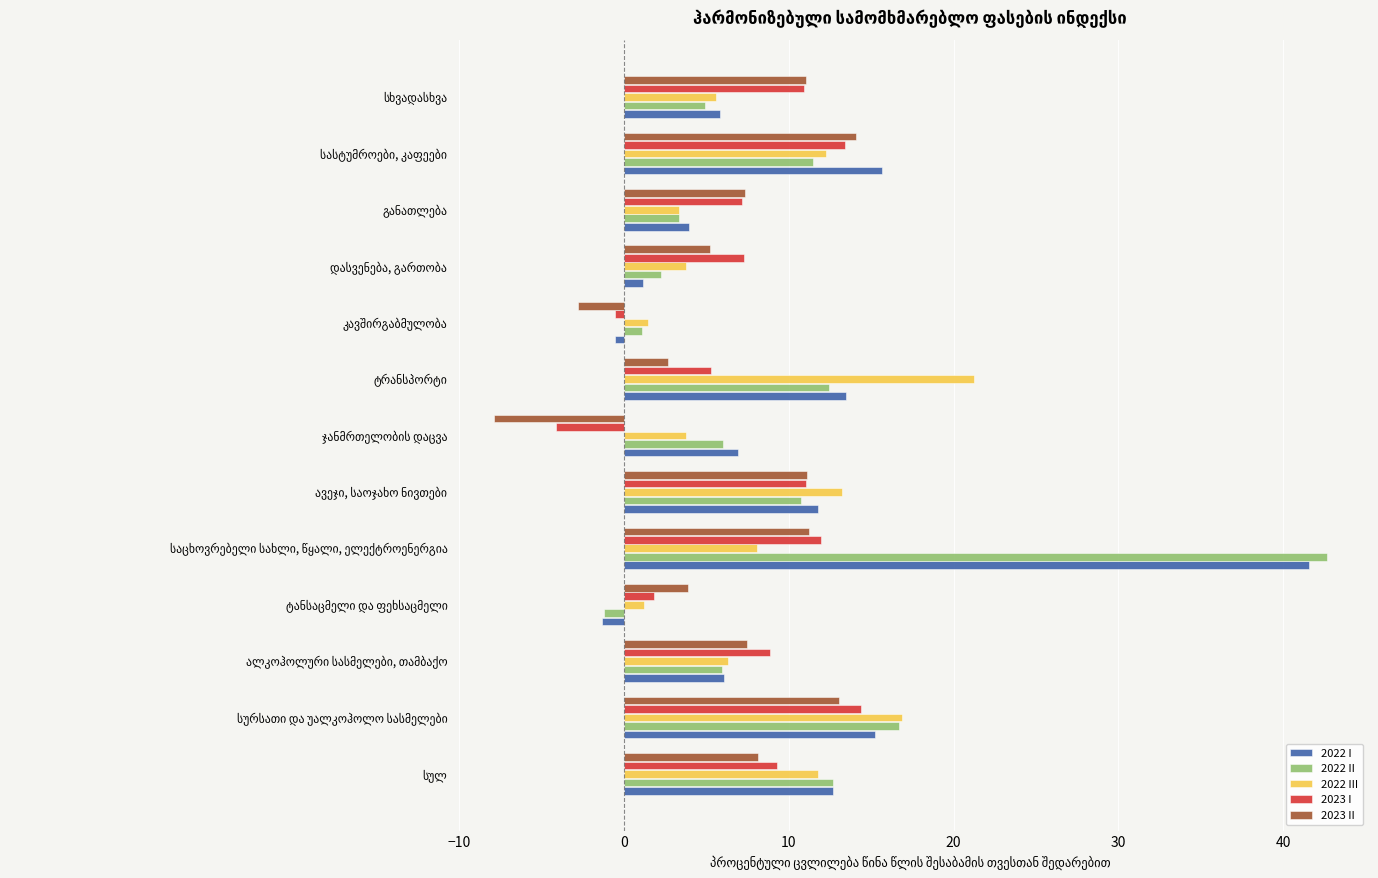

What is the maximum value shown in the chart?

42.7